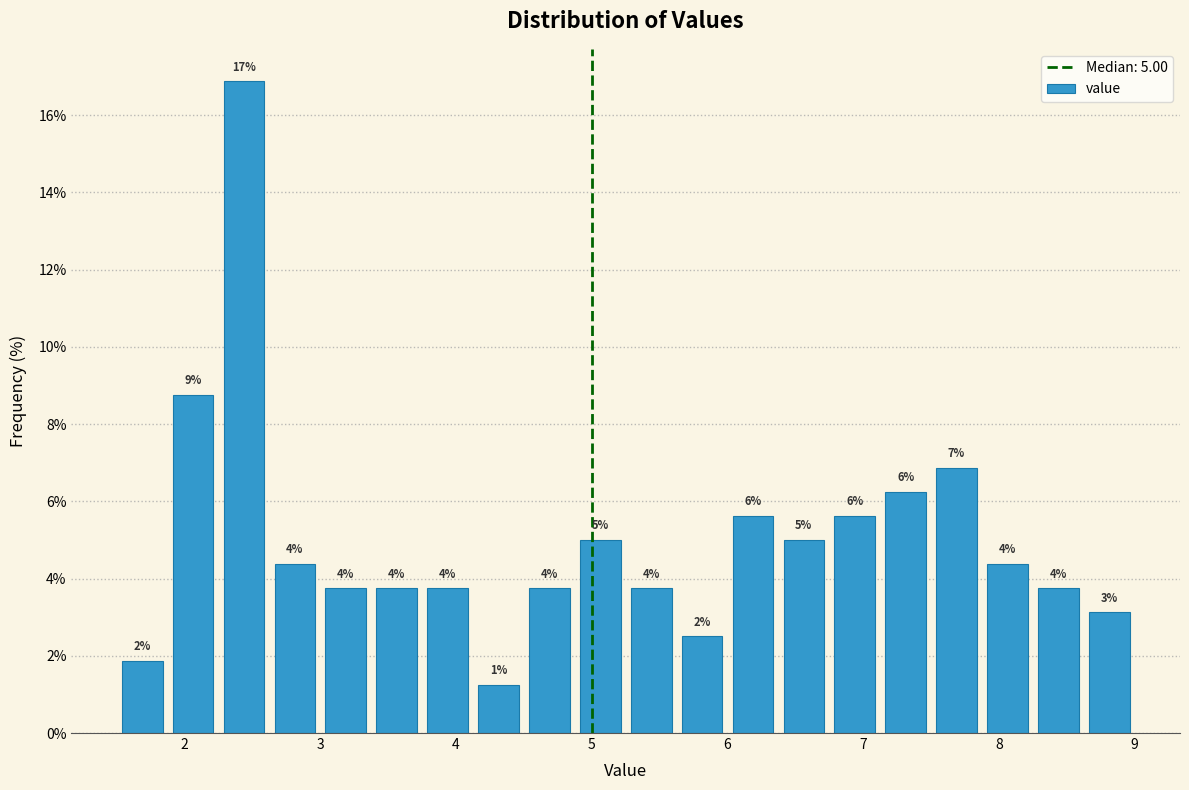

Around what value on the x-axis is the tallest bar? Give the approximate position of its centre, as read against the axis.

2.4